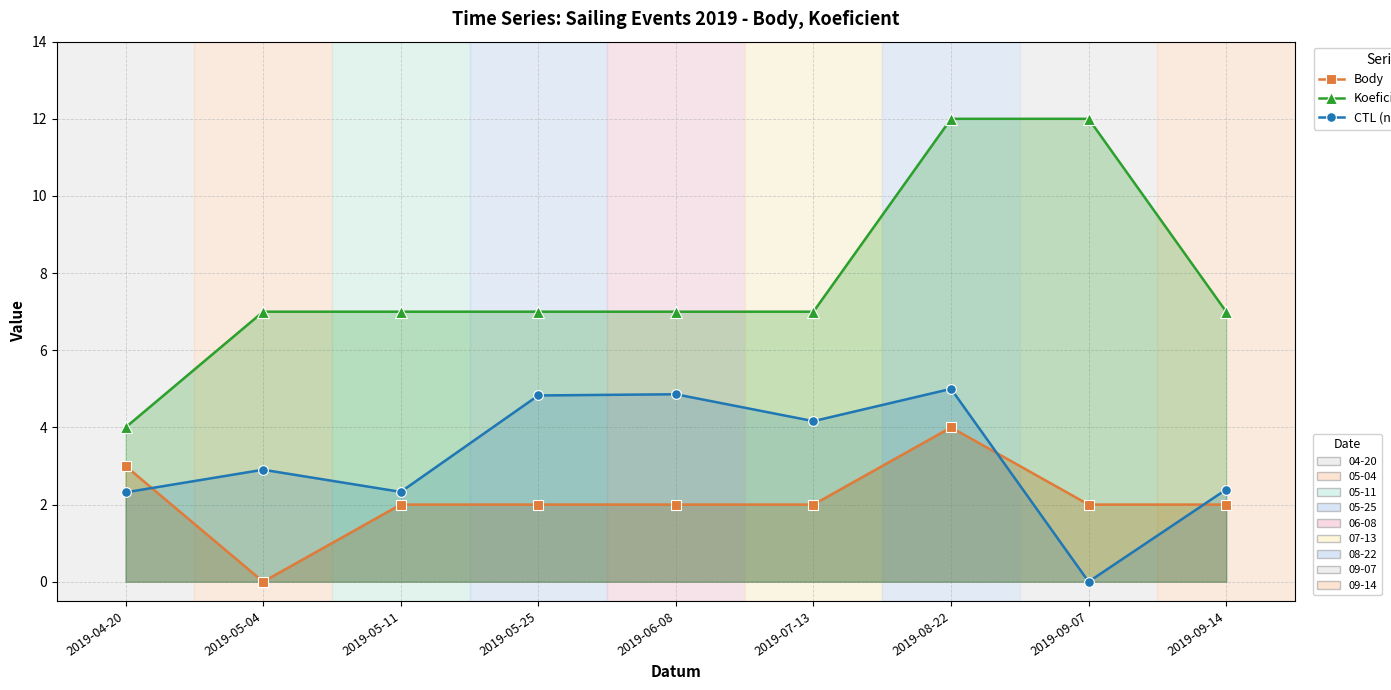

Rank the series by their maximum value, from highest to lowest.

Koeficient, CTL (normalized), Body